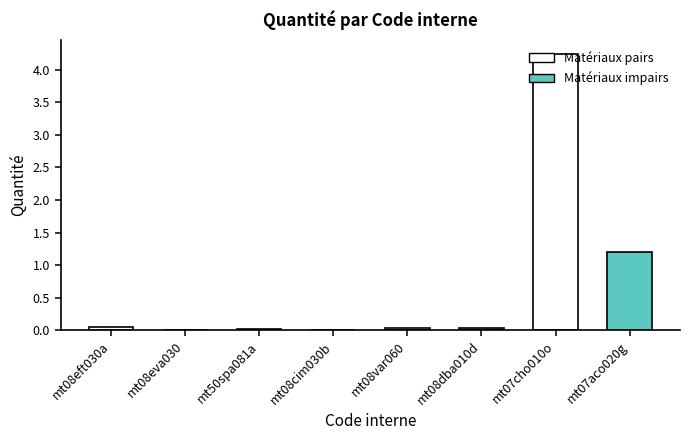

At which category does the chart reach its peak across all series?

mt07cho010o